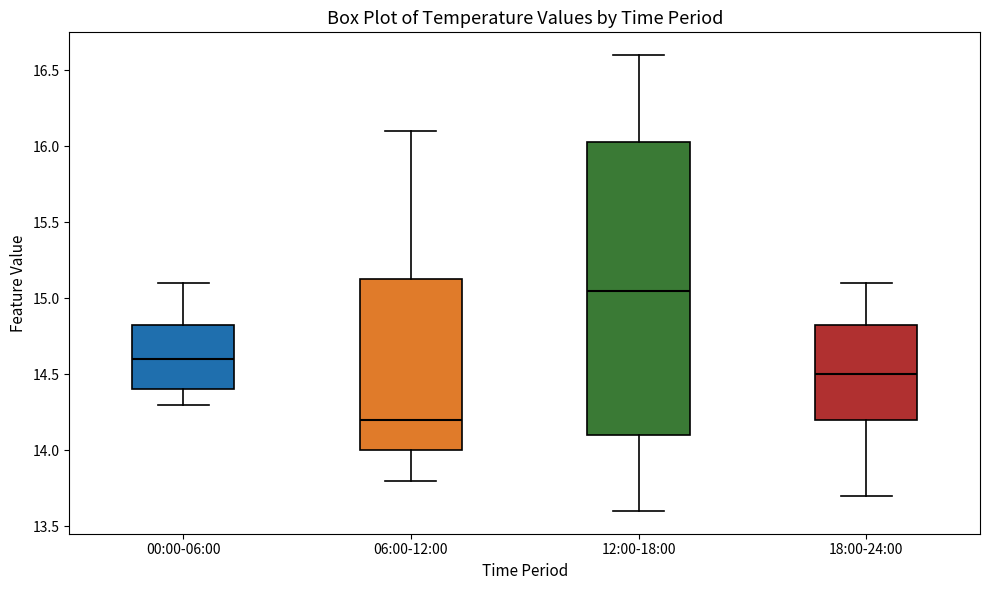

Comparing the boxes themselves (not the whiskers), which one is the tallest?

12:00-18:00